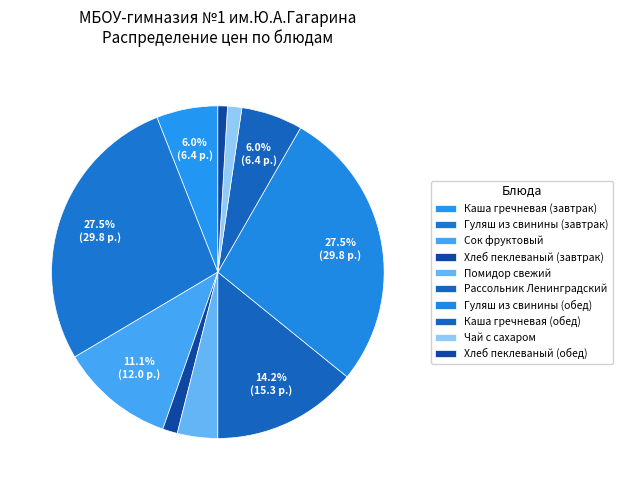

Count the number of slices in the pie.

10